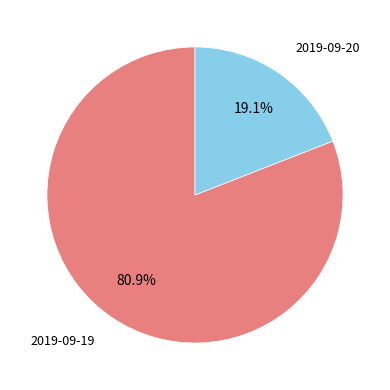

To the nearest percent, what portion does 2019-09-20 represent?

19%